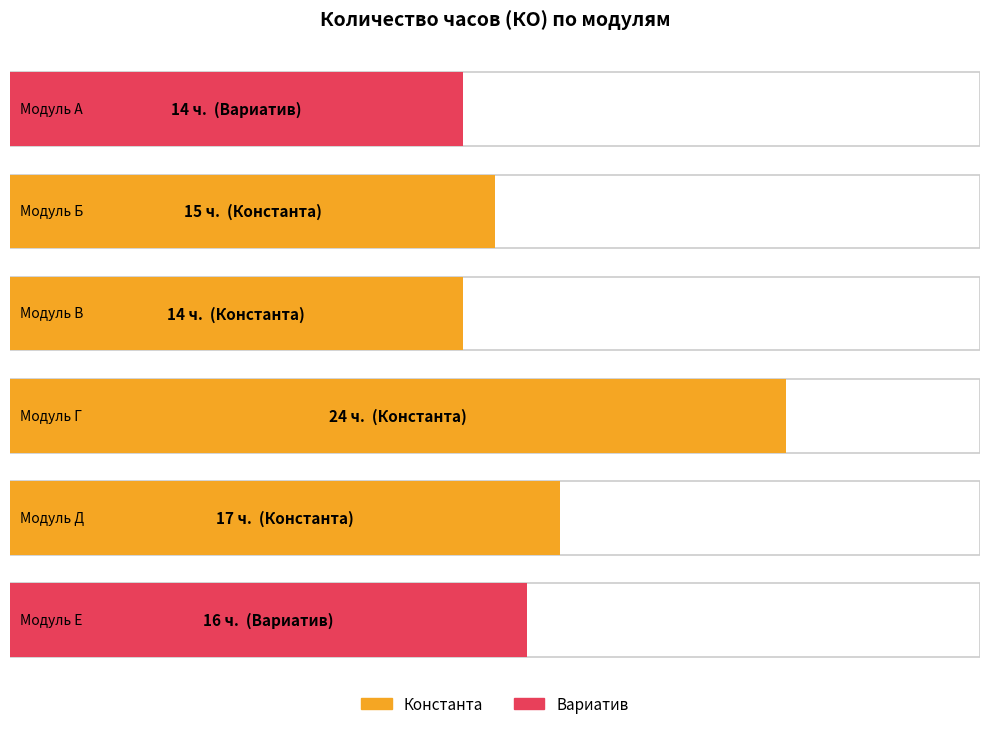

Count the values in the range 14 to 17.

5